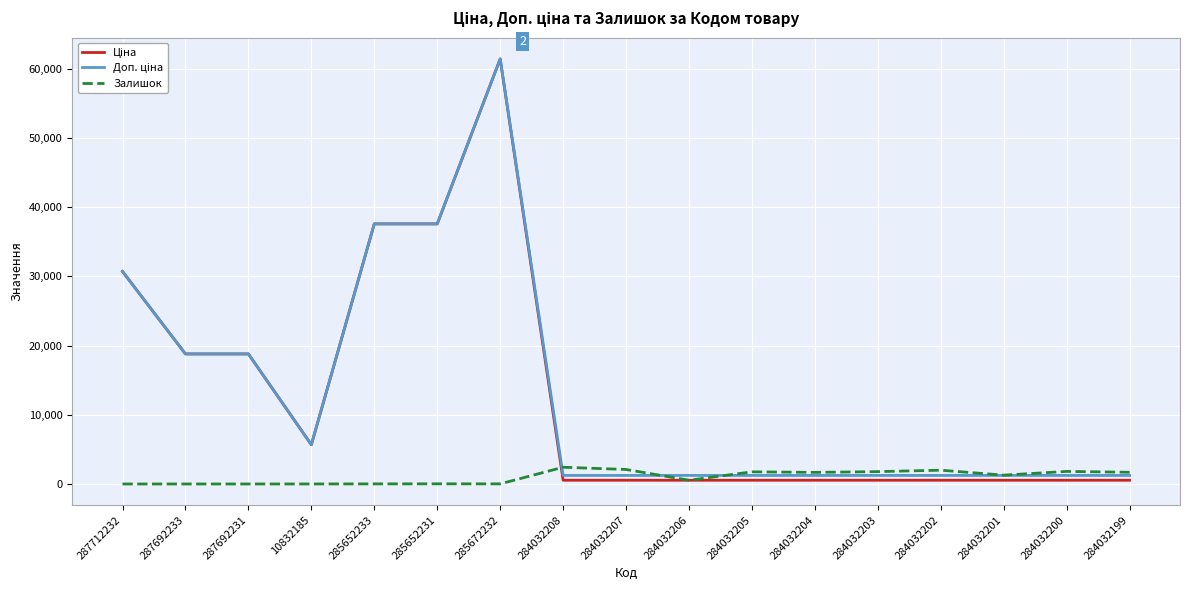

What is the total value across all series at 287692231?

37593.6